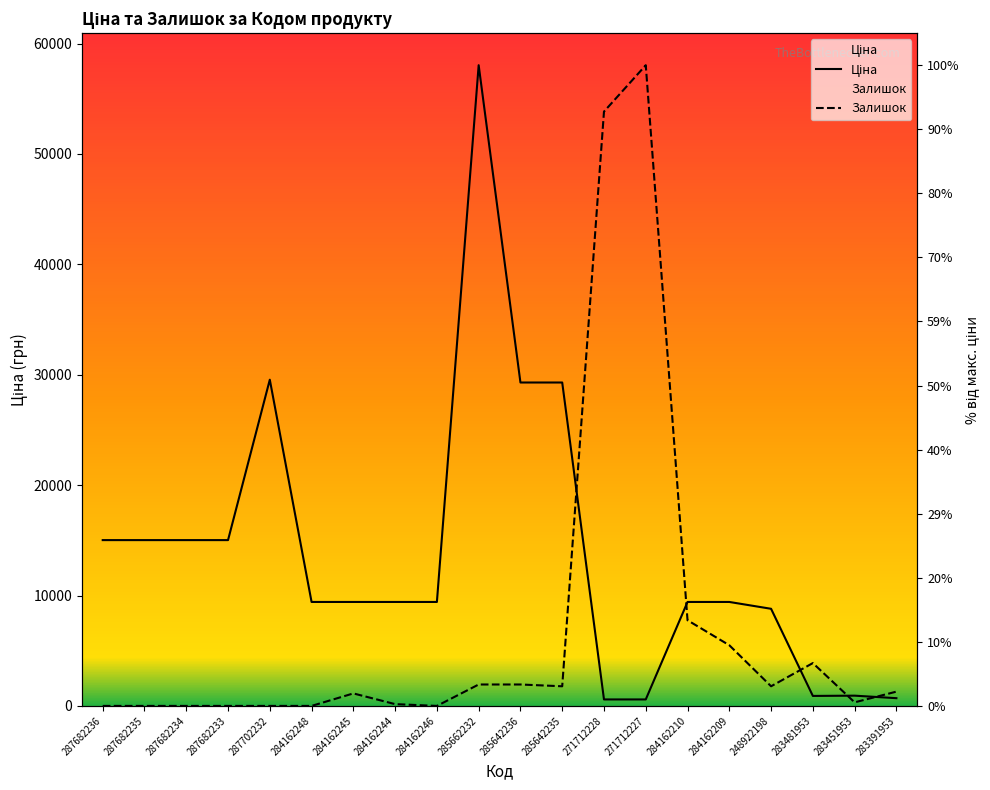

At how many categories does at least one series exceed 34680?

3